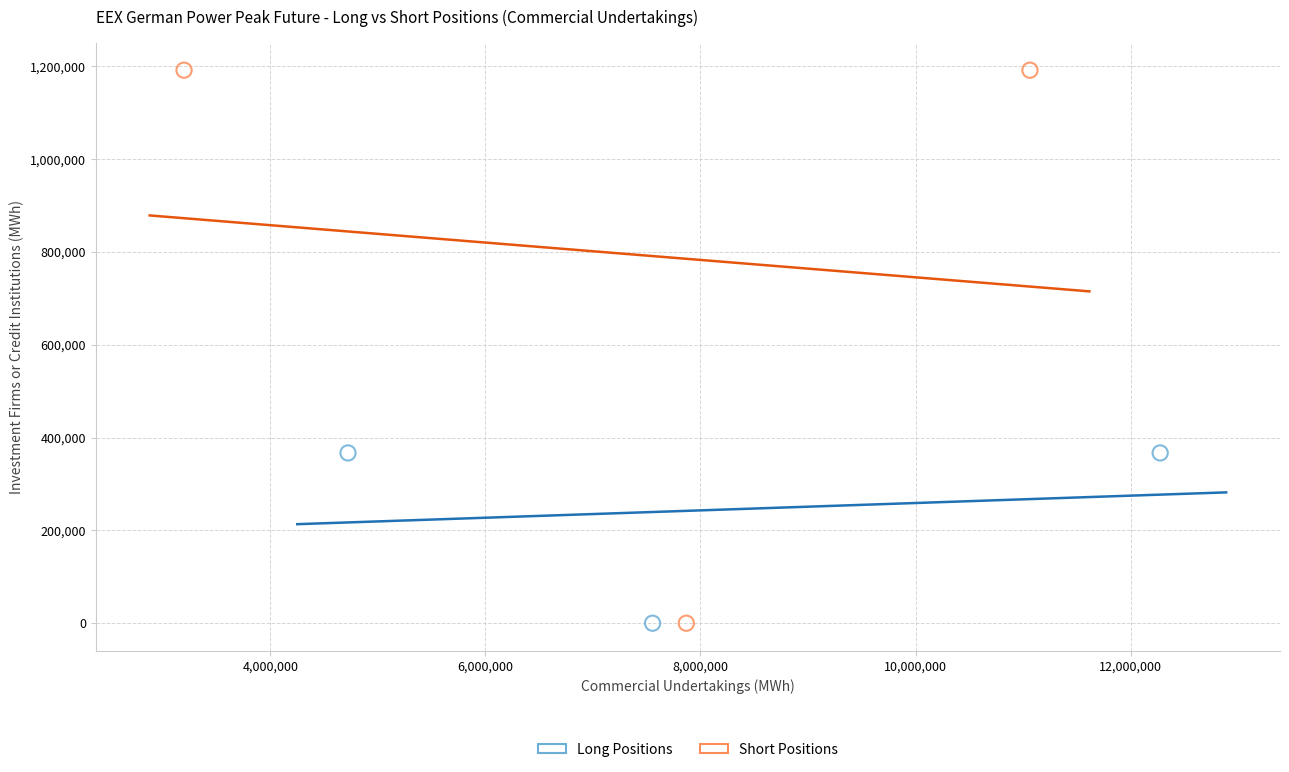

Which series contains the highest Y value?

Short Positions